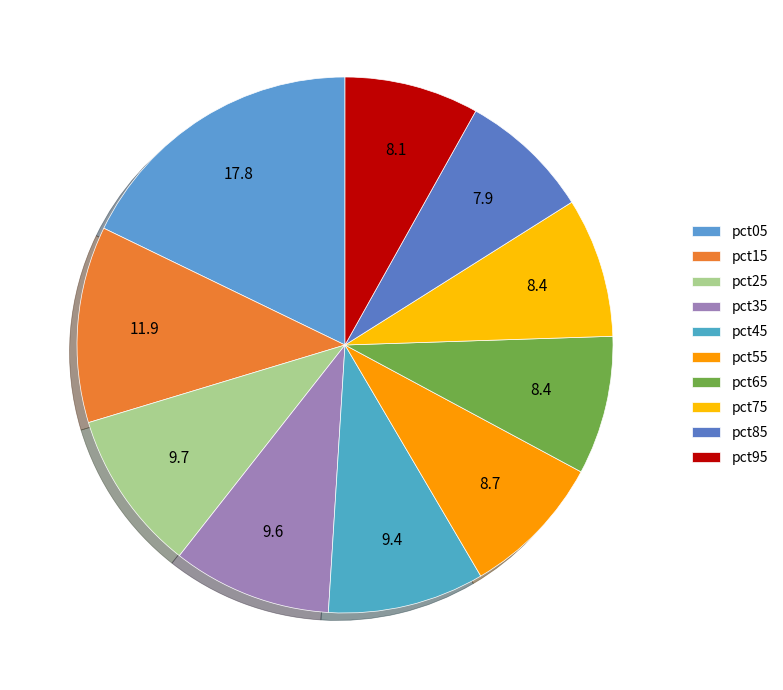

Count the number of slices in the pie.

10